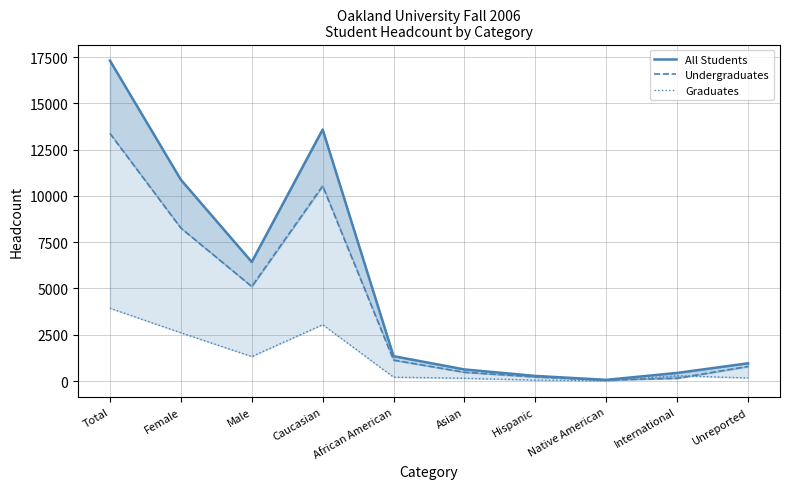

At which category does Graduates reach its first local peak?

Caucasian